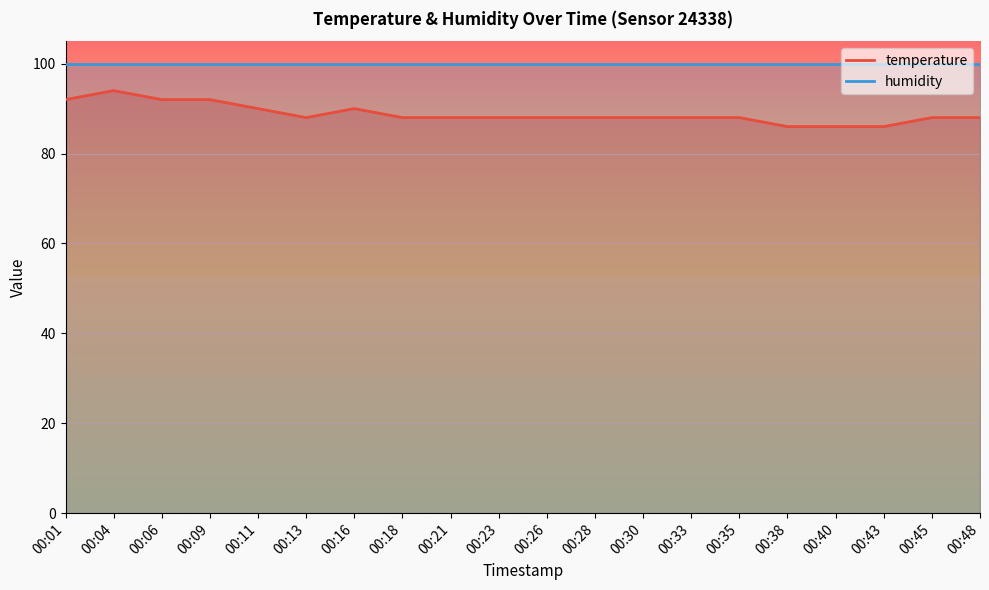

Where does the data first go above 88?

00:01